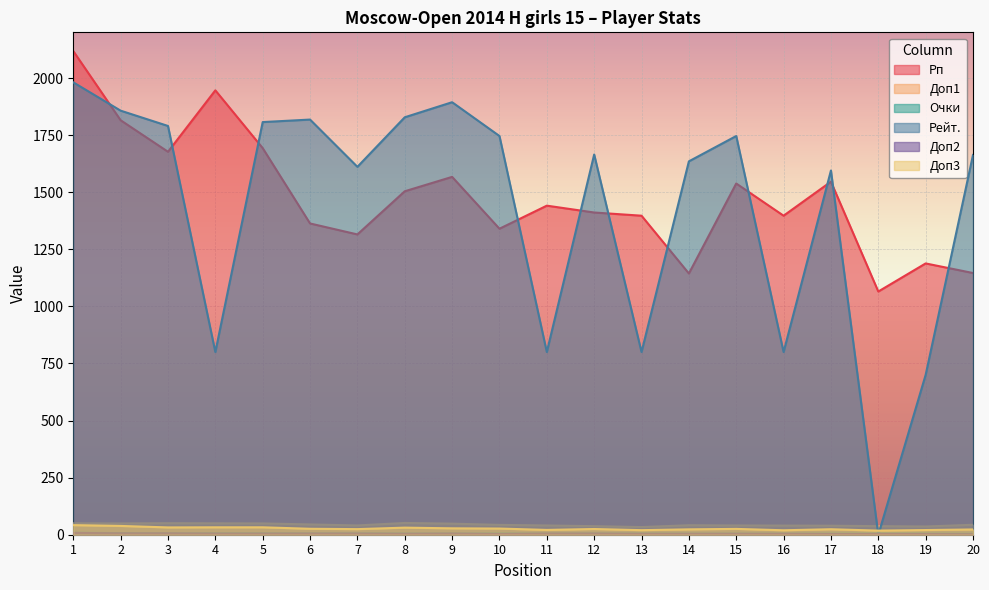

Which series has the largest total across all categories?

Рп